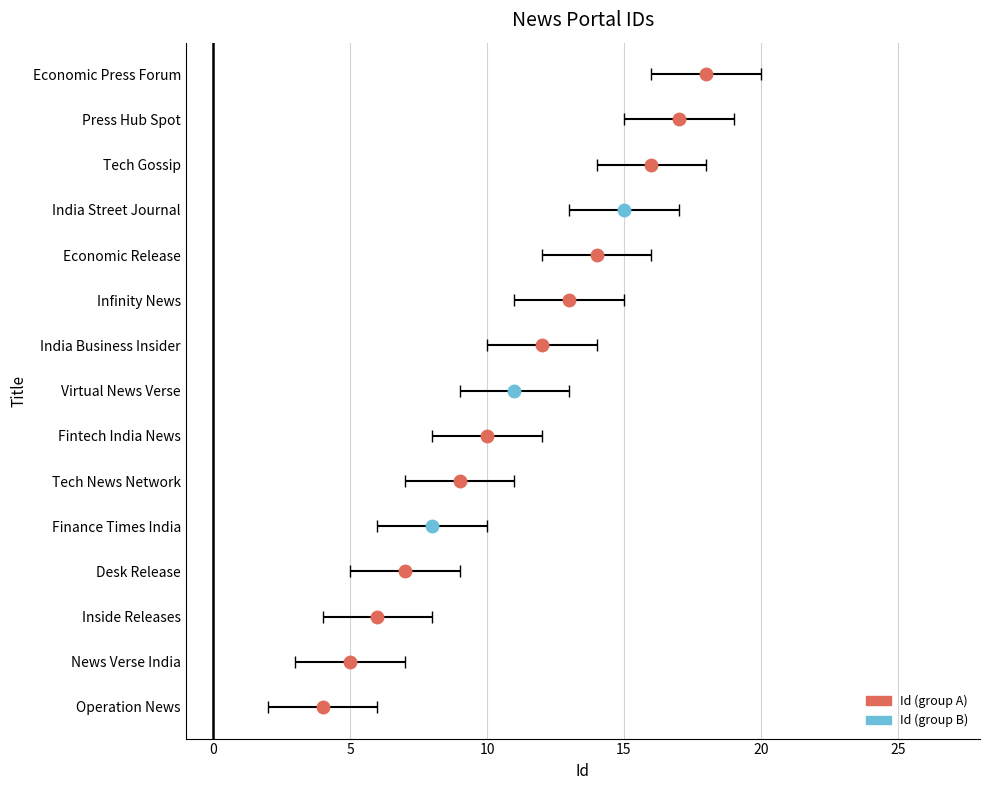

How many values are below 14?

10